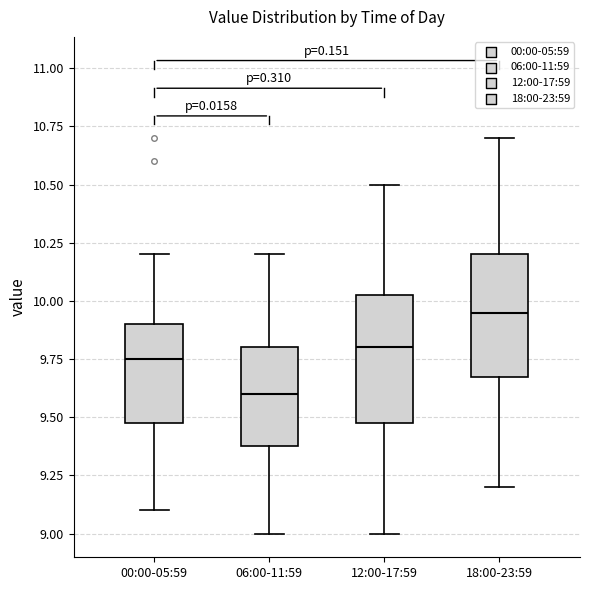

Where is the lower edge of the box for 00:00-05:59 on the y-axis? The values are not printed on the chart, so give them approximately, as read against the axis.

9.50